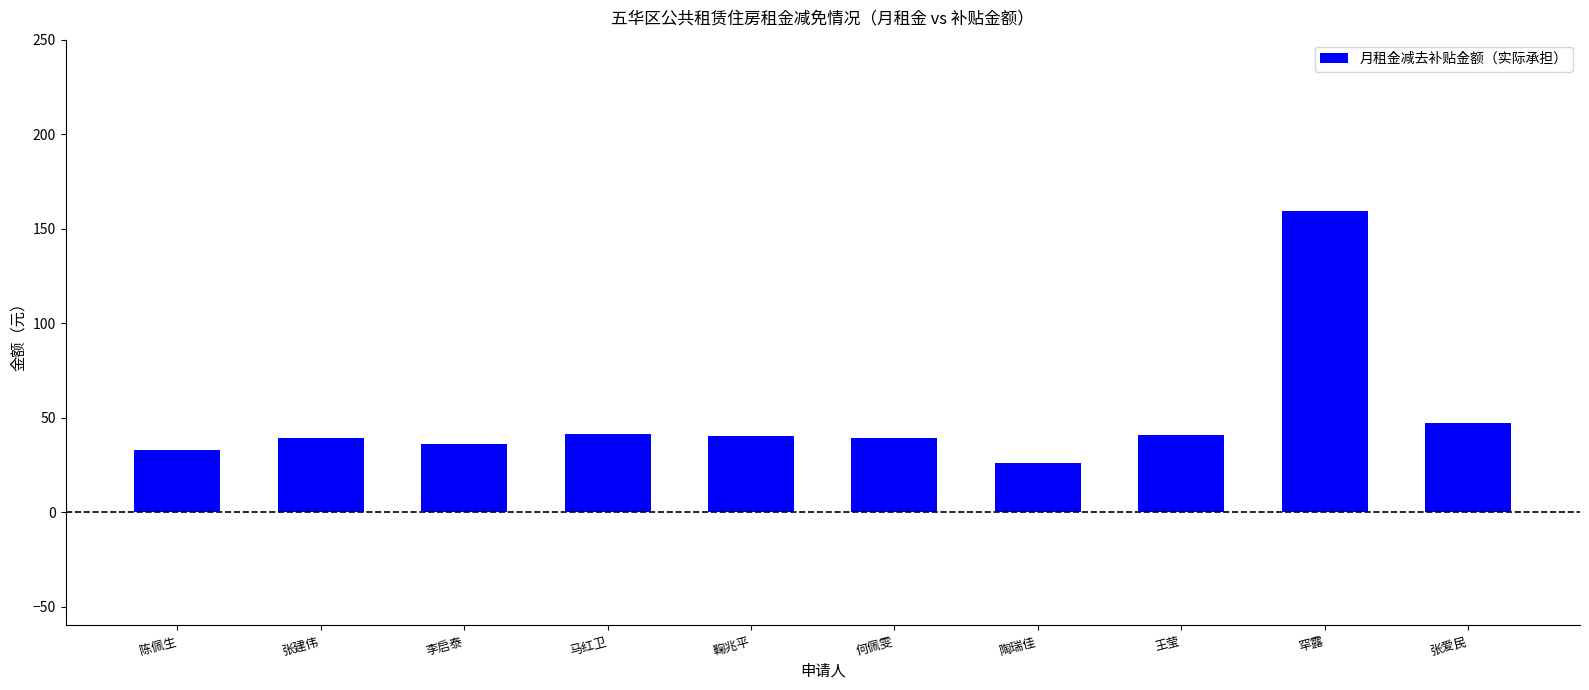

Which category has the highest value across all series?

罕露